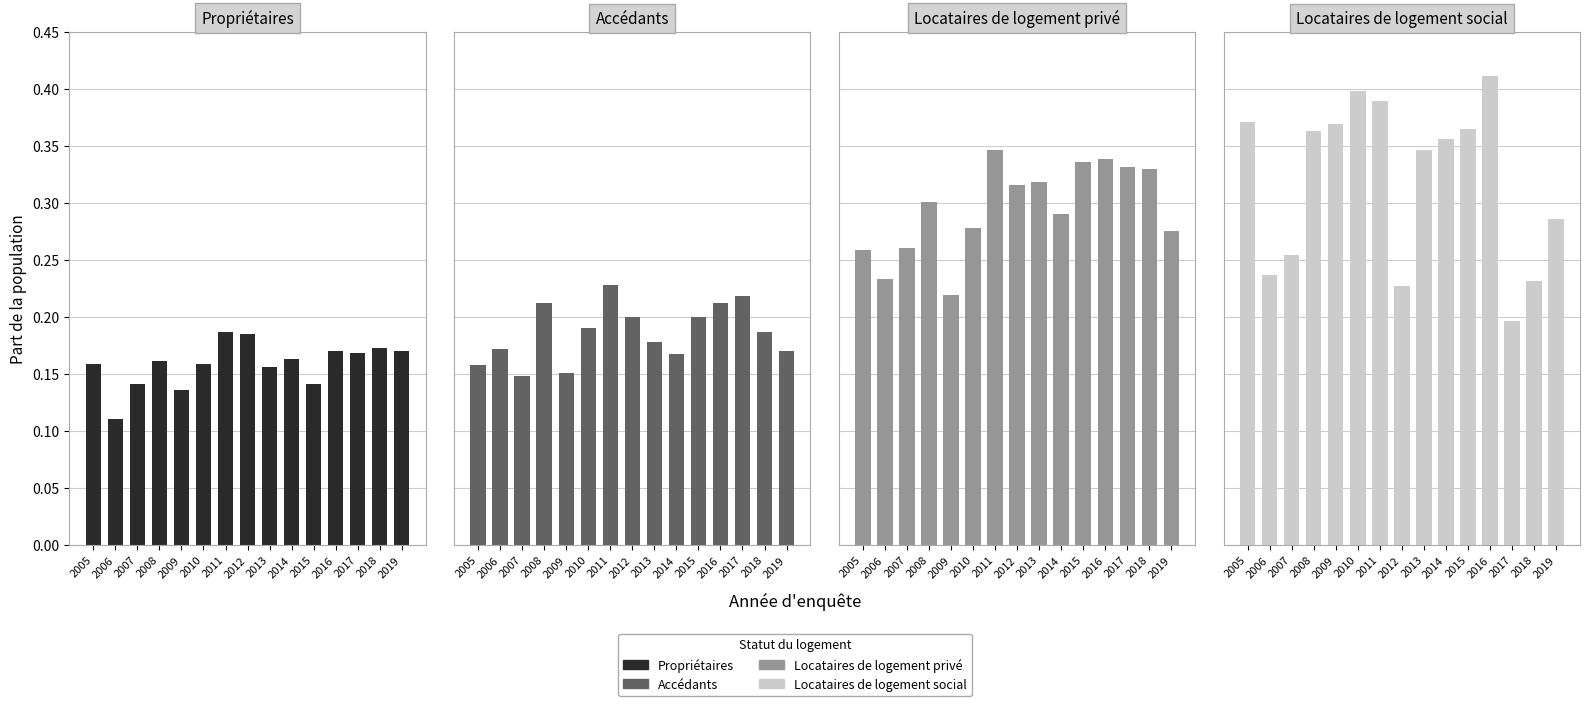

What is the sum of all Accédants values?

2.8